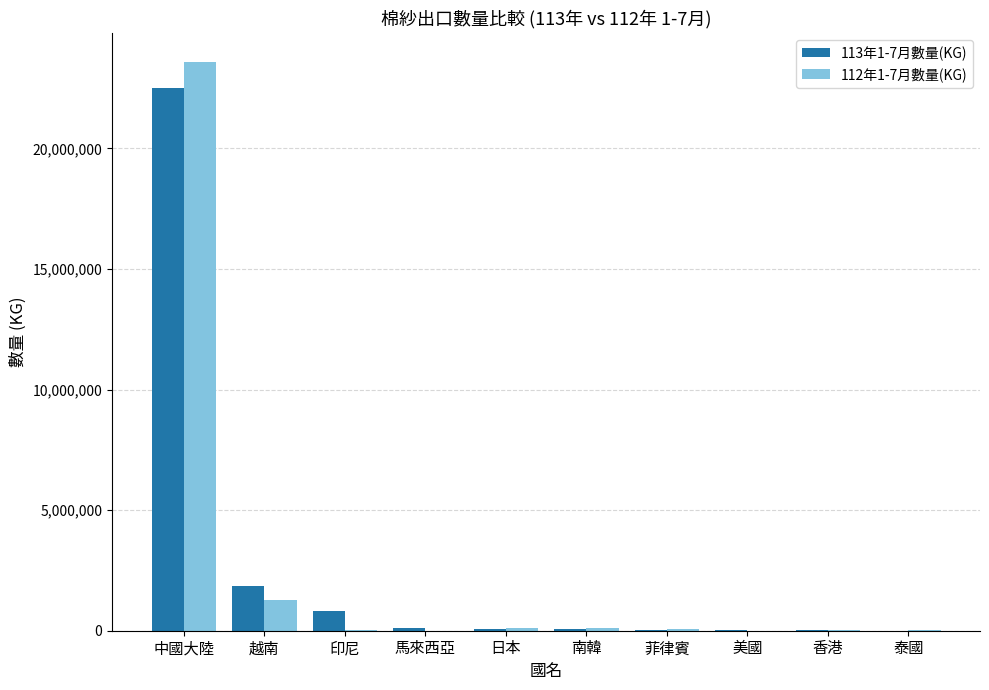

At which category is the sum across all series the highest?

中國大陸